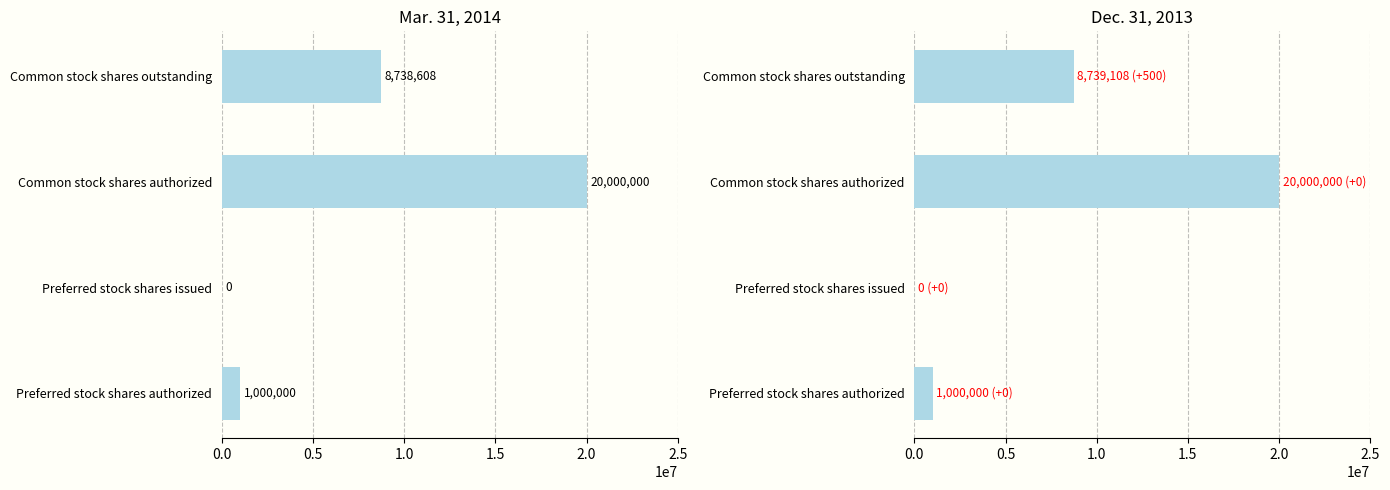

True or false: Mar. 31, 2014 has a value of 1000000 at Preferred stock shares authorized.

True